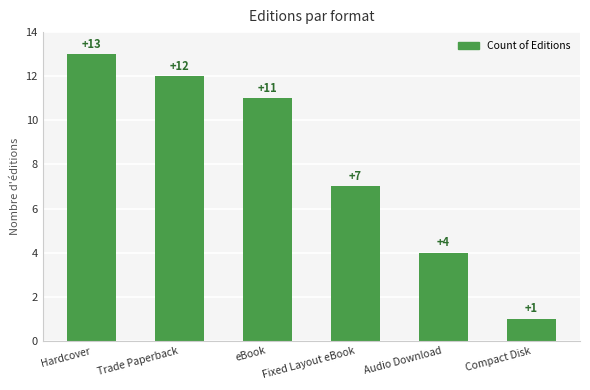

True or false: the data shows 11 at eBook.

True